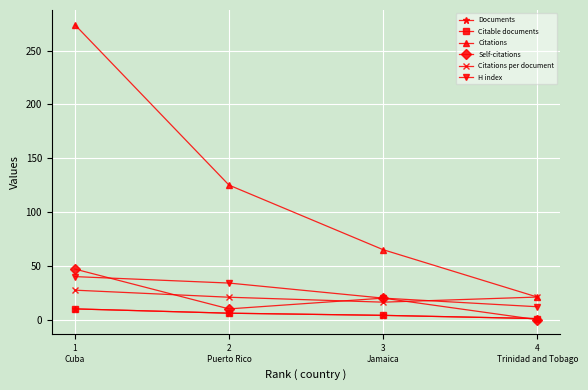

How many lines are shown in the chart?

6